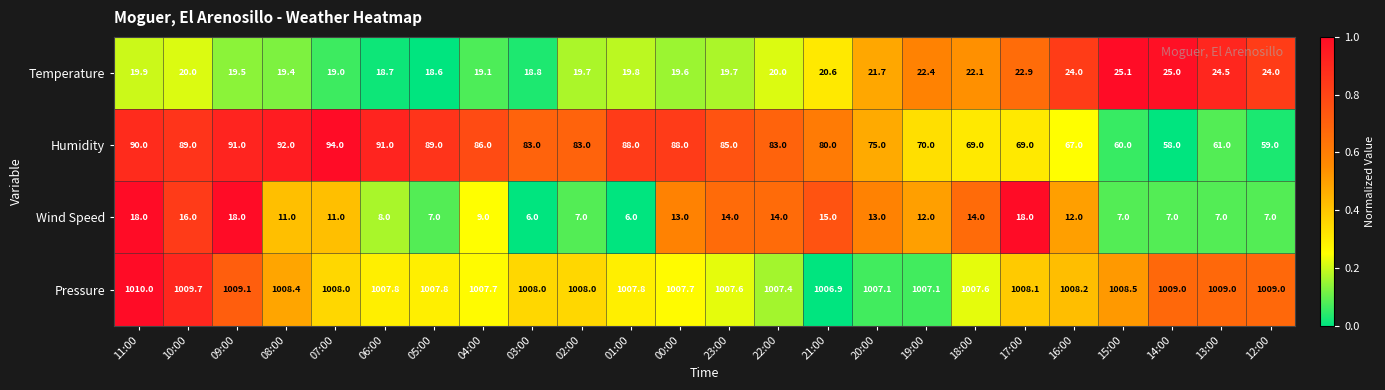

What is the total value across all series at 08:00?

1130.8